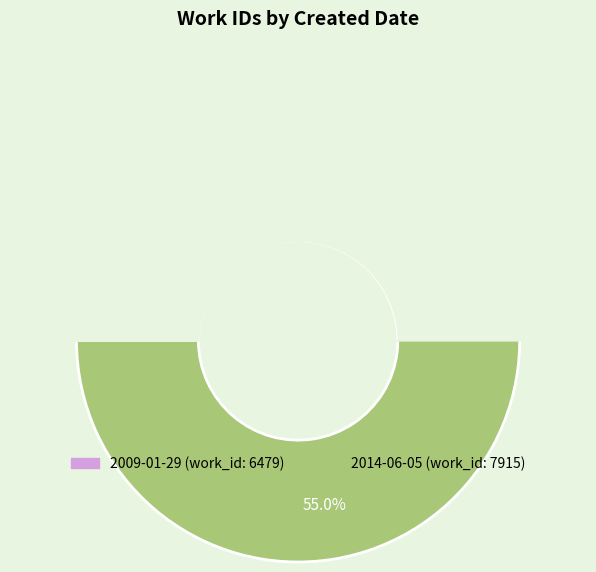

How many segments does this pie chart have?

2